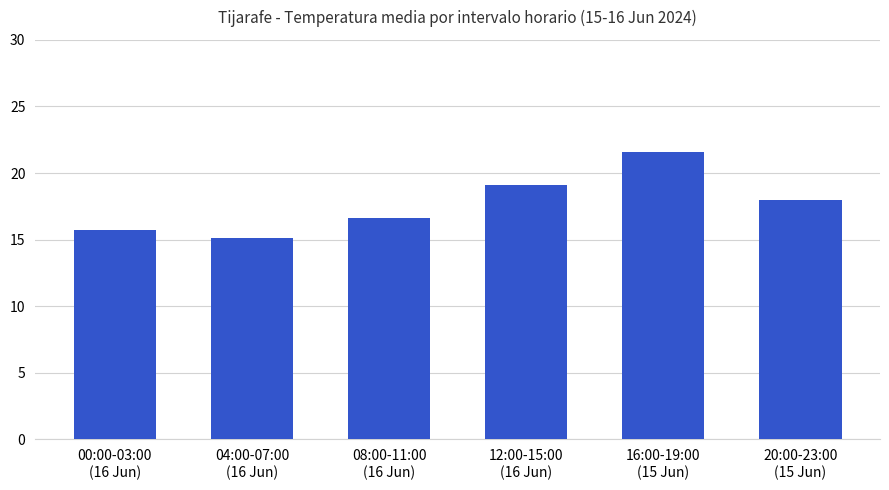

What is the change in value from 00:00-03:00
(16 Jun) to 20:00-23:00
(15 Jun)?

+2.2